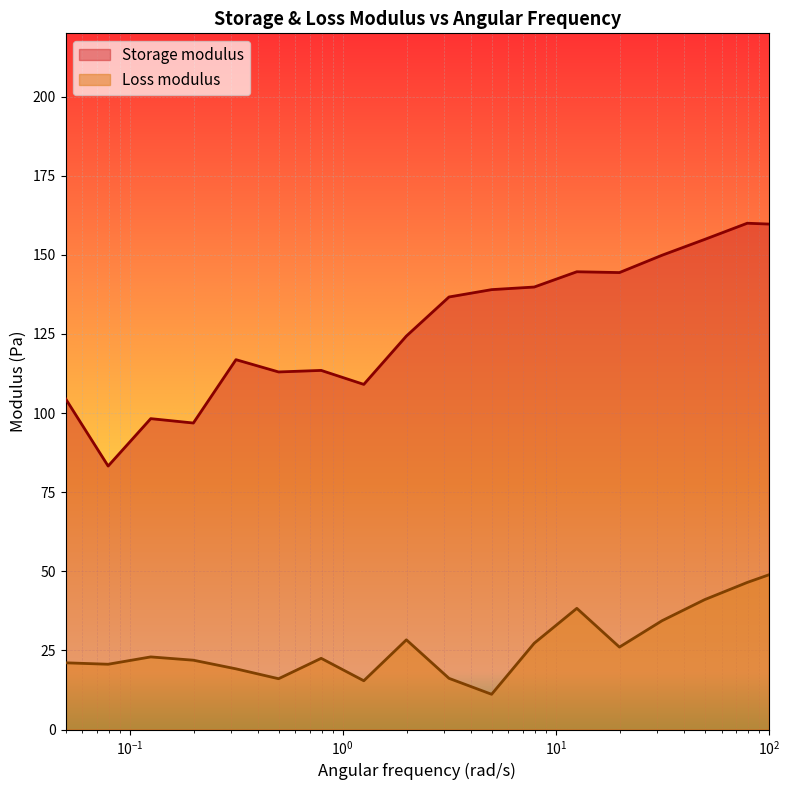

Rank the series by their average value, from highest to lowest.

Storage modulus, Loss modulus